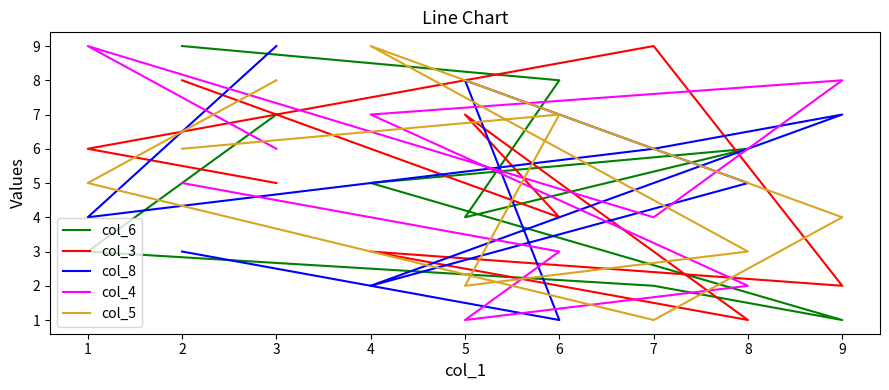

Between which two adjacent categories do col_8 and col_5 first intersect?

6 and 5